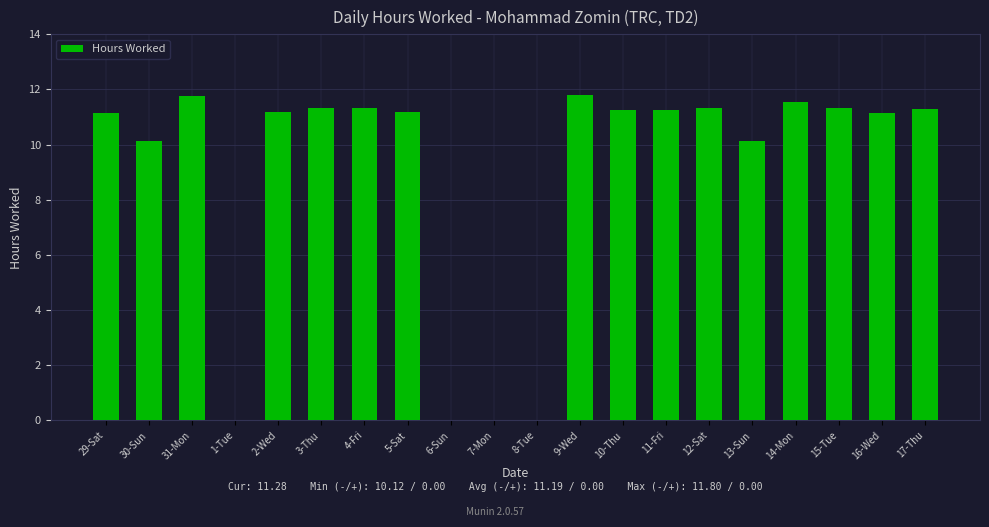

At which label does the data first exceed 11?

29-Sat